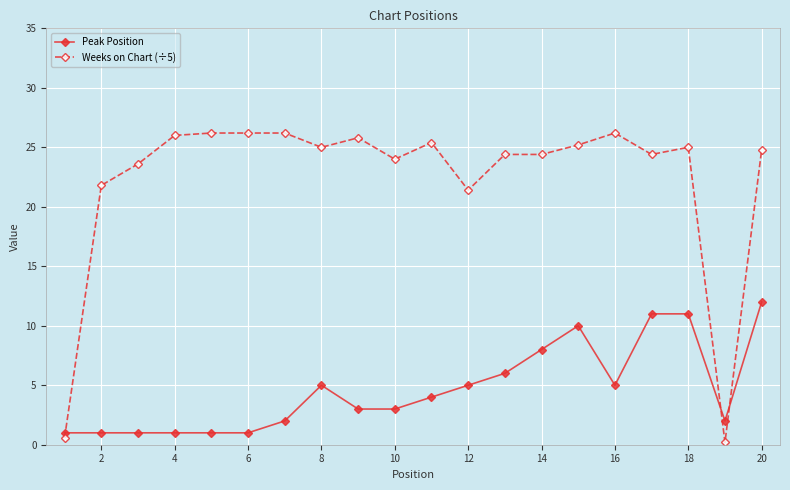

What is the sum of all Peak Position values?

93.0